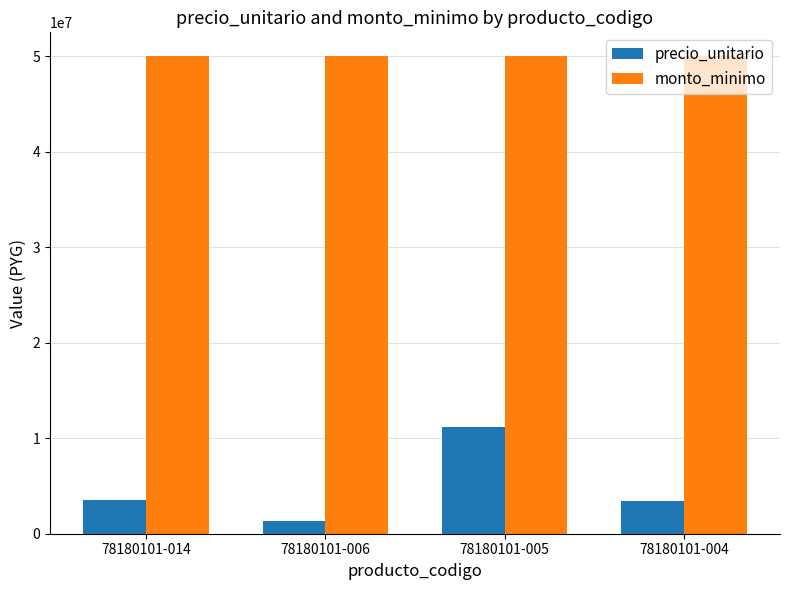

How many categories are shown in the chart?

4